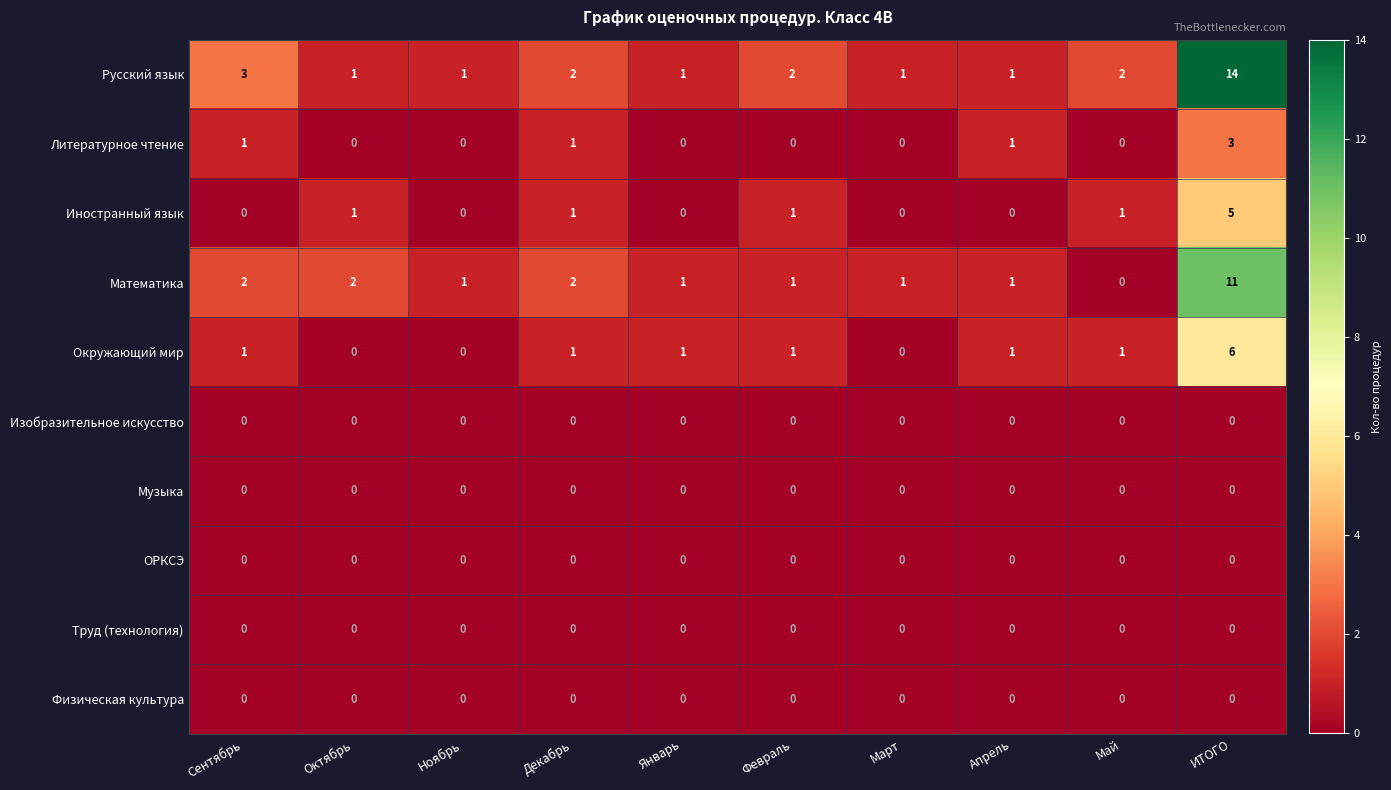

How many Иностранный язык values are between 0 and 1?

9